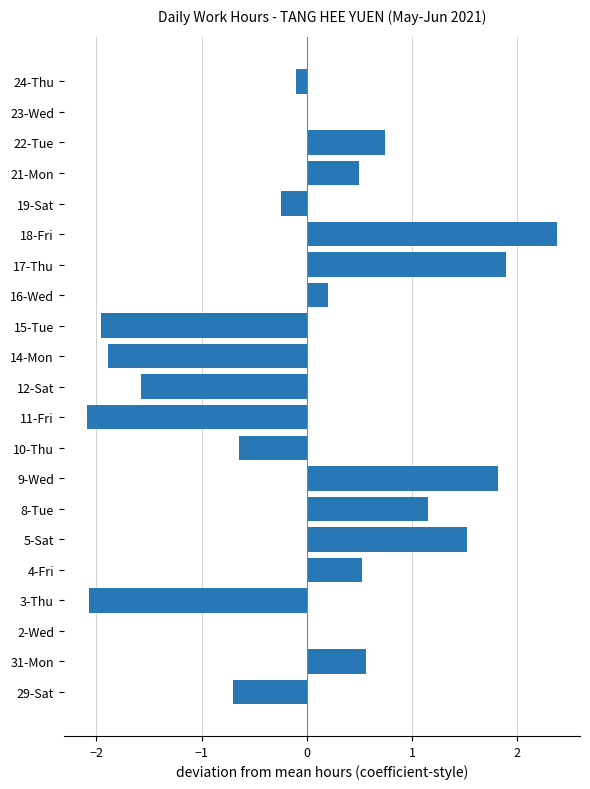

What is the greatest value displayed?

2.4